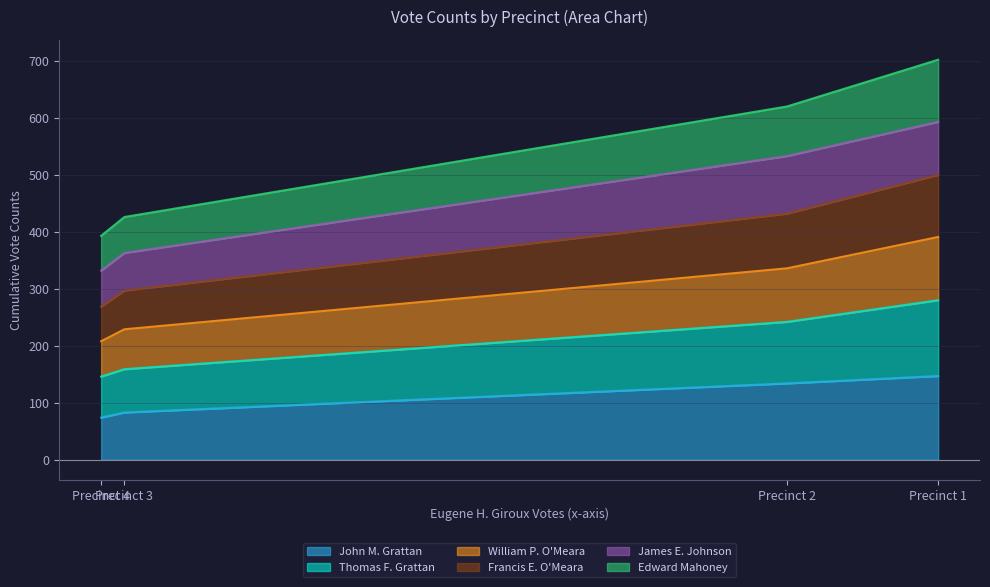

What is the maximum value for John M. Grattan?

147